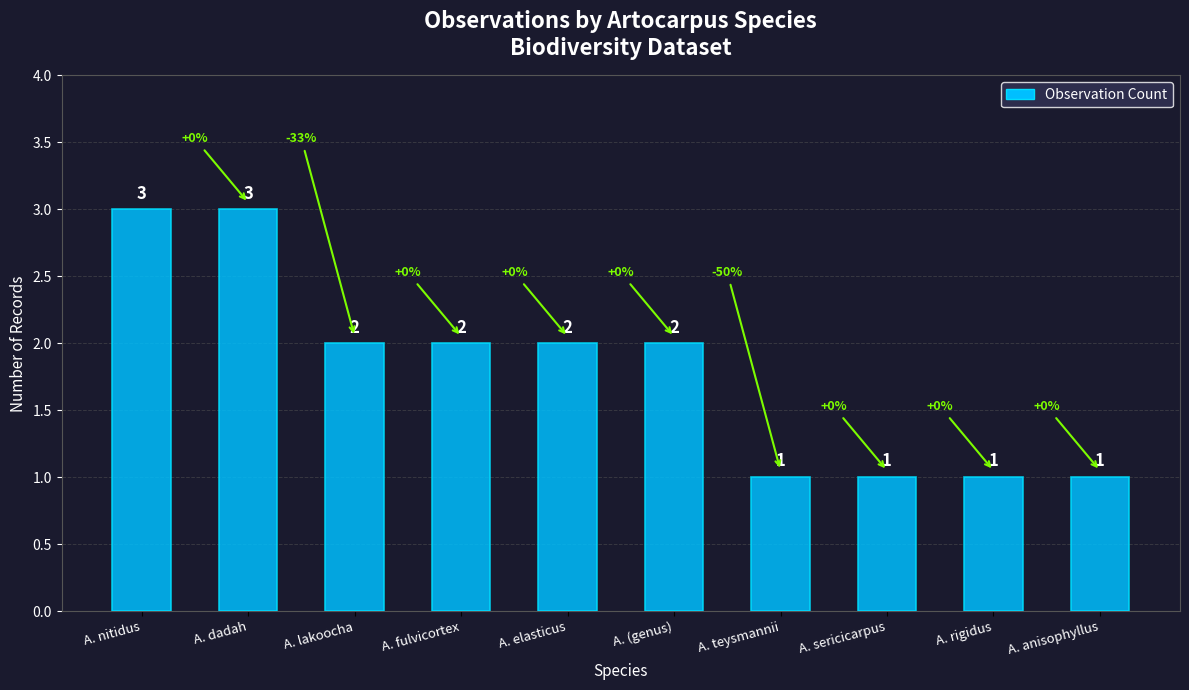

What is the approximate value at A. teysmannii?

1